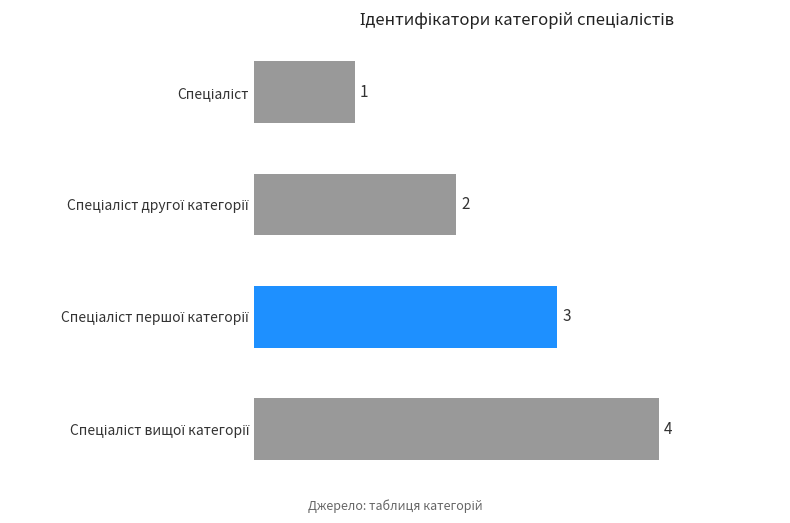

What is the difference between the maximum and minimum values?

3